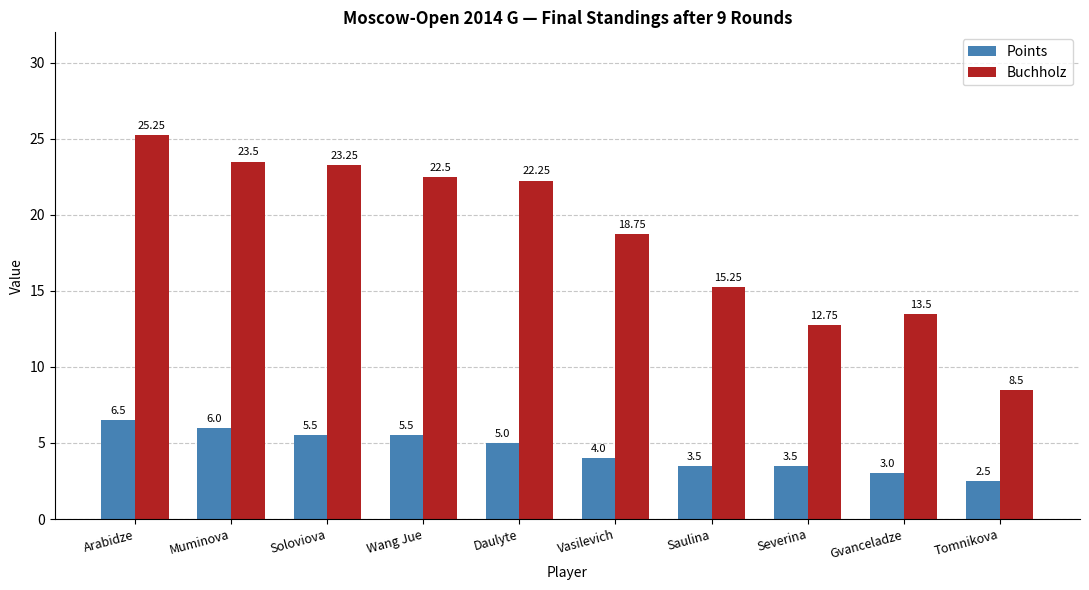

What is the average value of the Buchholz series?

18.6